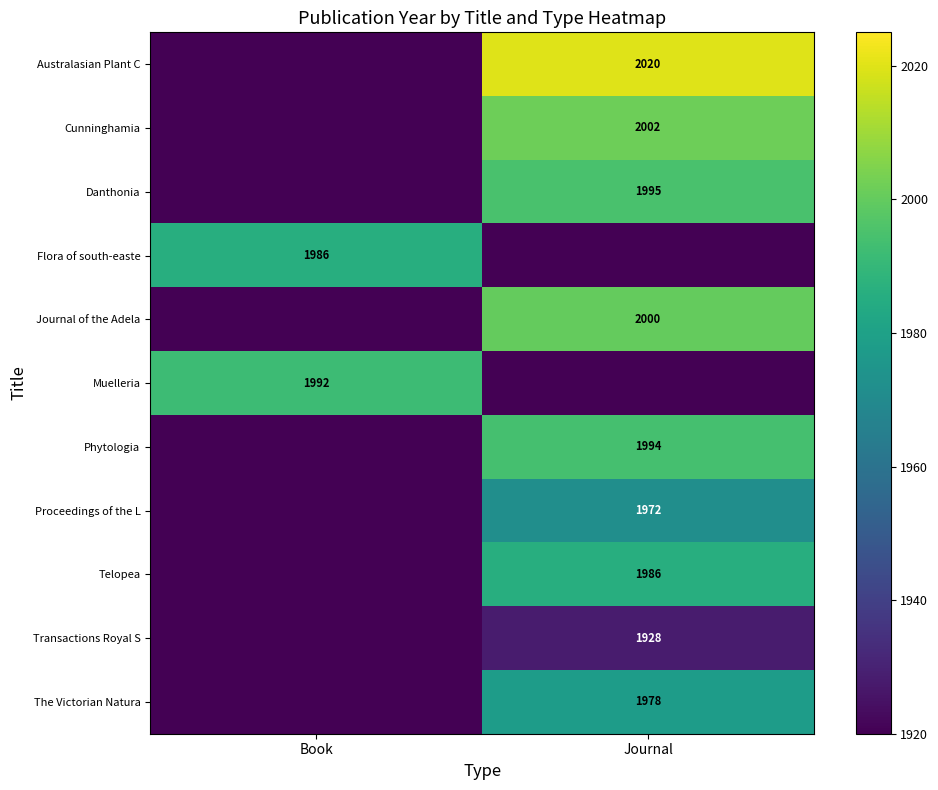

Between Book and Journal, which is larger?

Journal